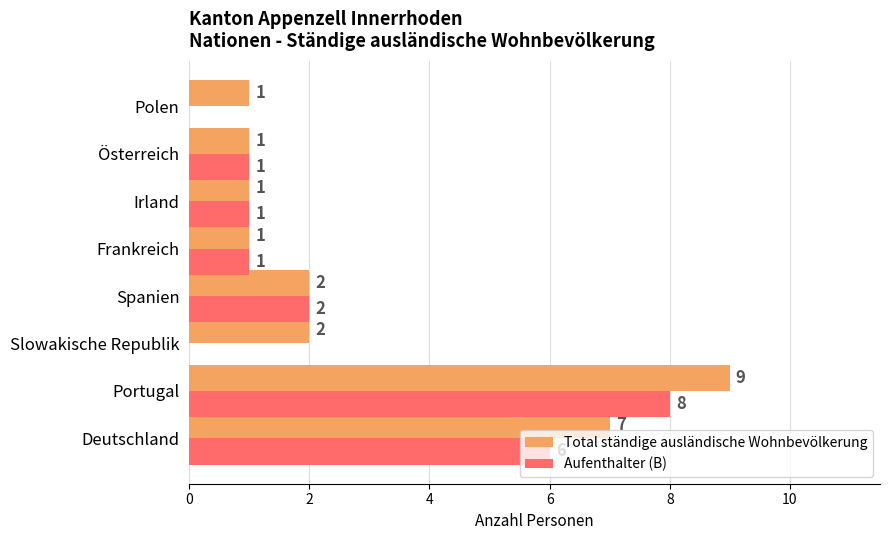

The Total ständige ausländische Wohnbevölkerung series shows 1 at Polen. True or false?

True